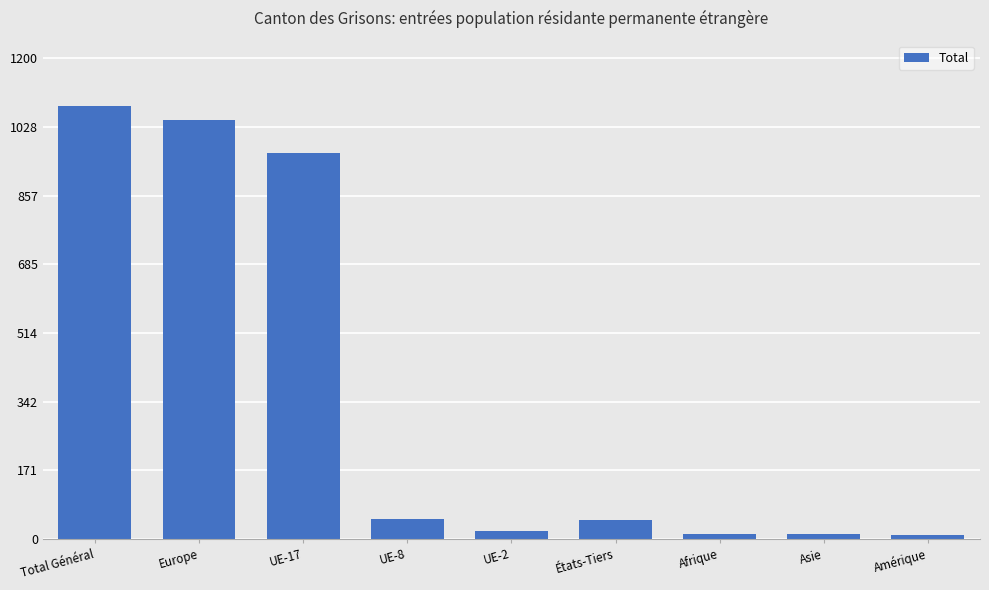

Which has a higher value, États-Tiers or UE-17?

UE-17